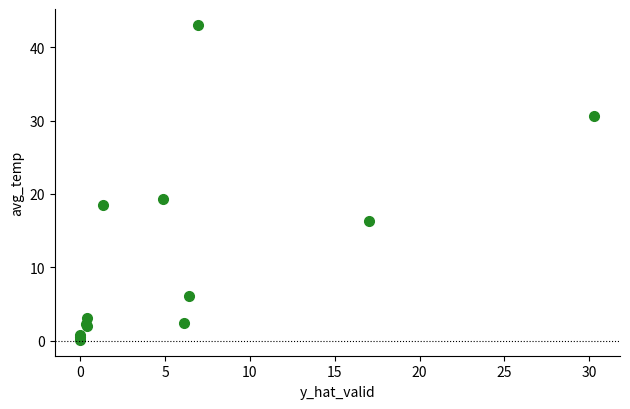

What Y value in the scatter plot is closest to 21?

19.3